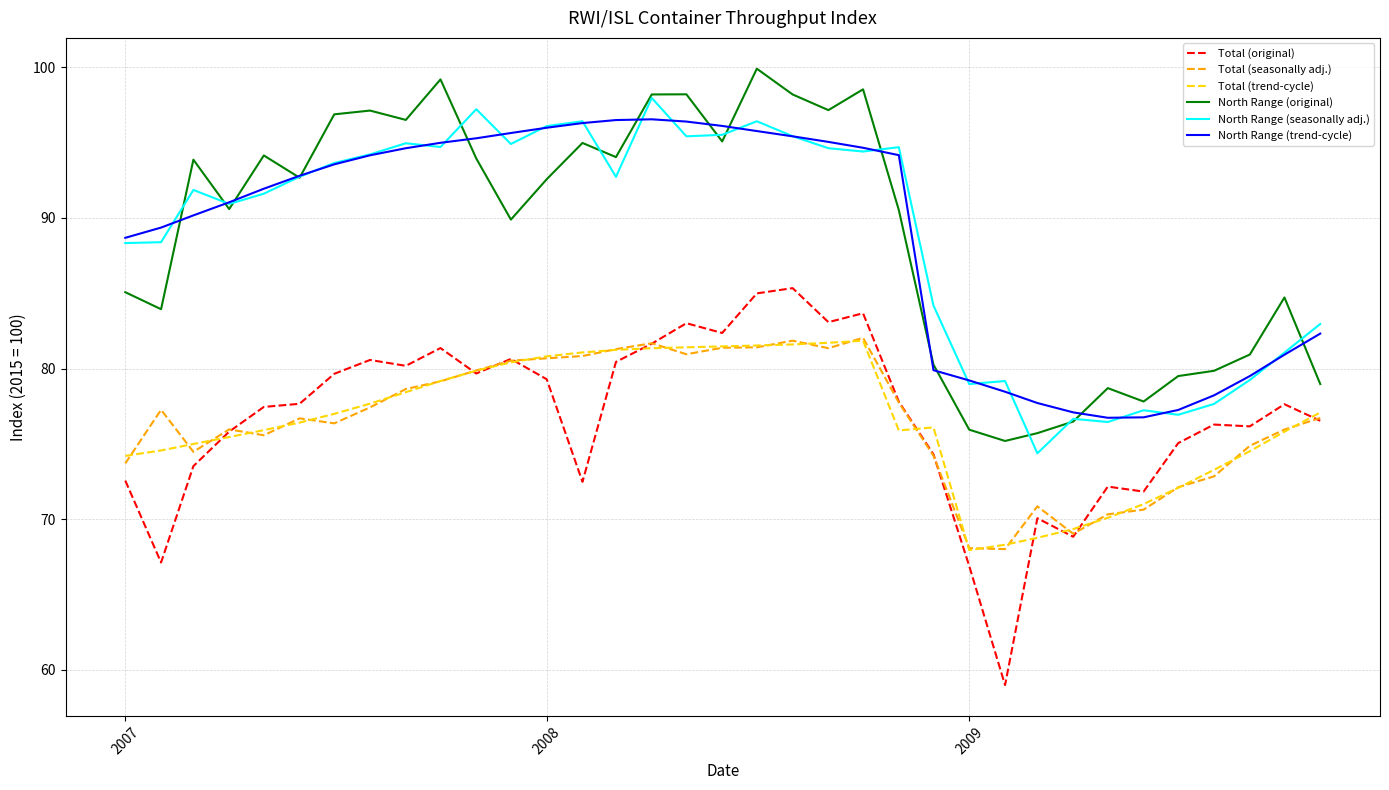

True or false: North Range (original) and Total (seasonally adj.) cross at least once.

False